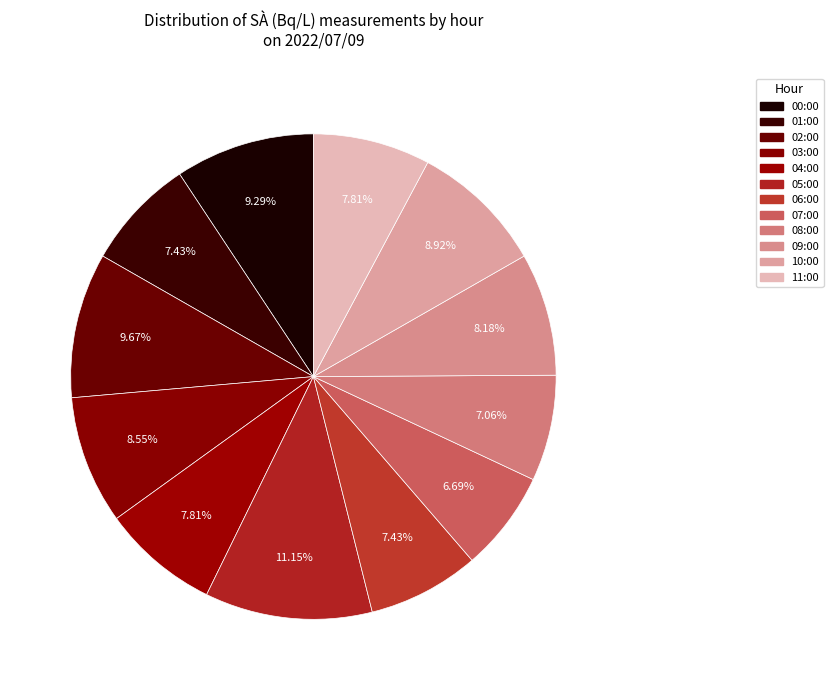

Count the number of slices in the pie.

12